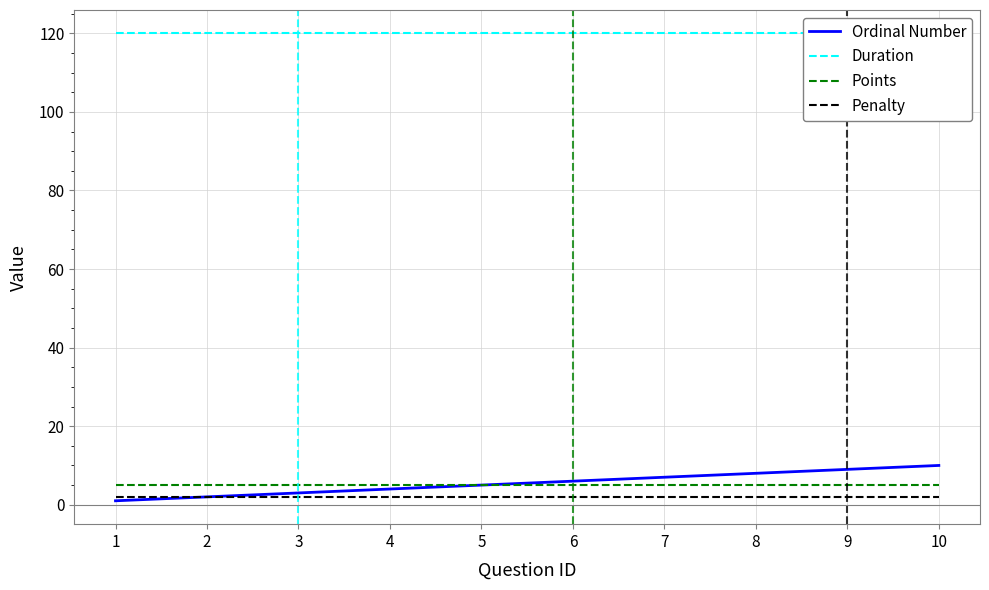

Which series has the largest range (max minus min)?

Ordinal Number